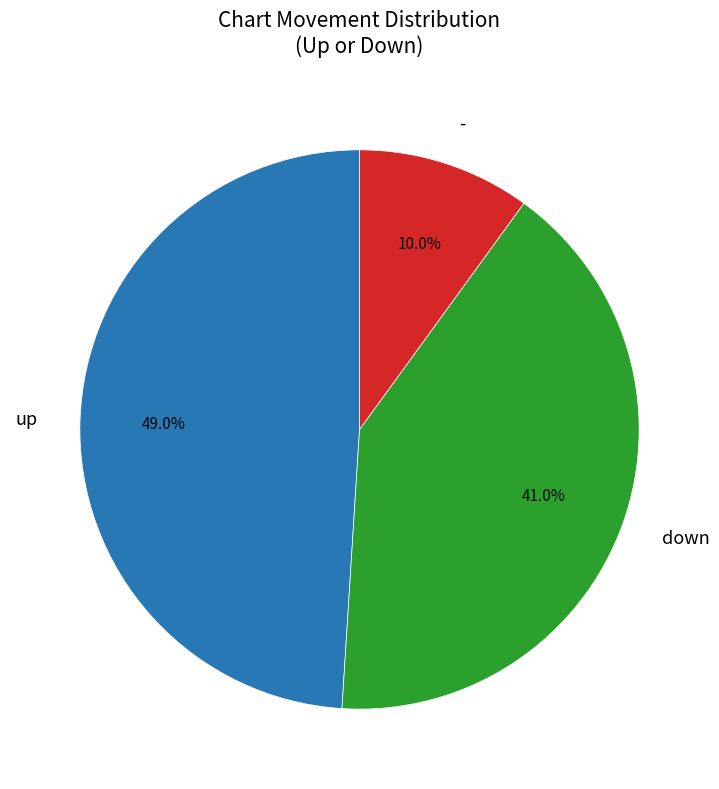

Does any single category account for the majority?

No